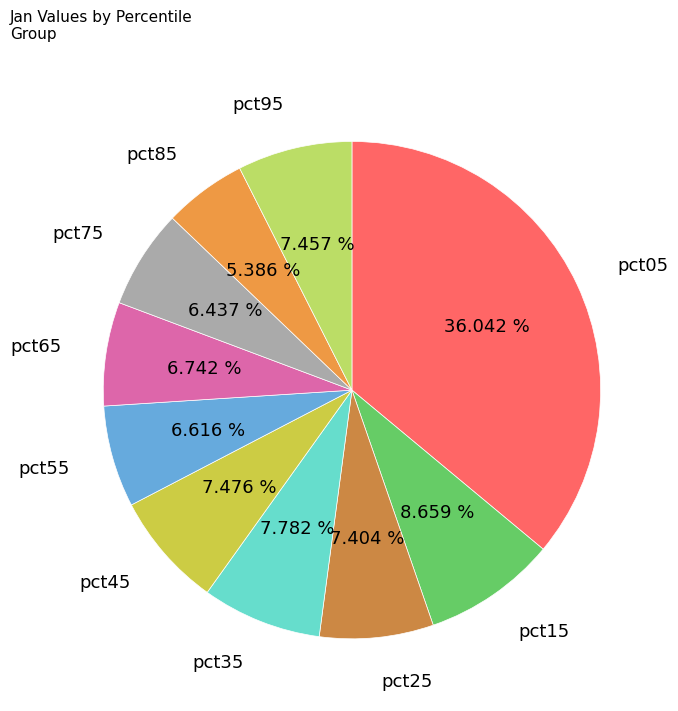

What percentage is the pct35 slice, to the nearest percent?

8%